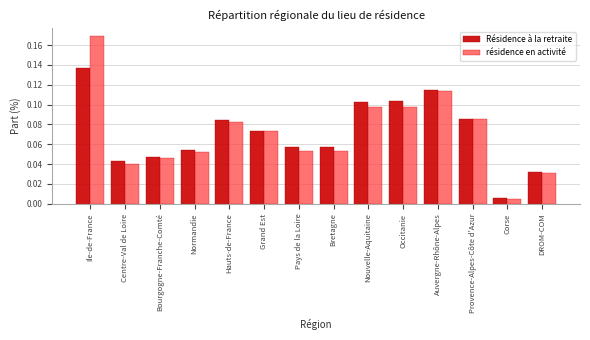

At which label is résidence en activité closest to 0?

Corse